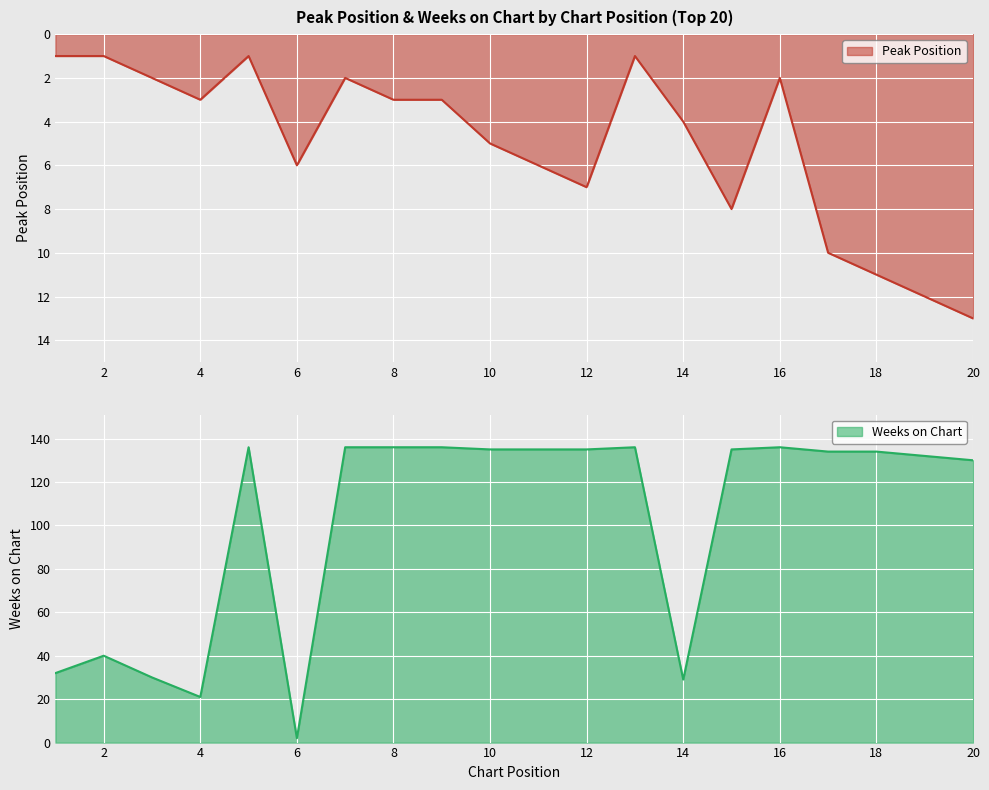

Reading left to right, list all the values displayed in this chart.

Peak Position: 1=1	2=1	3=2	4=3	5=1	6=6	7=2	8=3	9=3	10=5	11=6	12=7	13=1	14=4	15=8	16=2	17=10	18=11	19=12	20=13
Weeks on Chart: 1=32	2=40	3=30	4=21	5=136	6=2	7=136	8=136	9=136	10=135	11=135	12=135	13=136	14=29	15=135	16=136	17=134	18=134	19=132	20=130